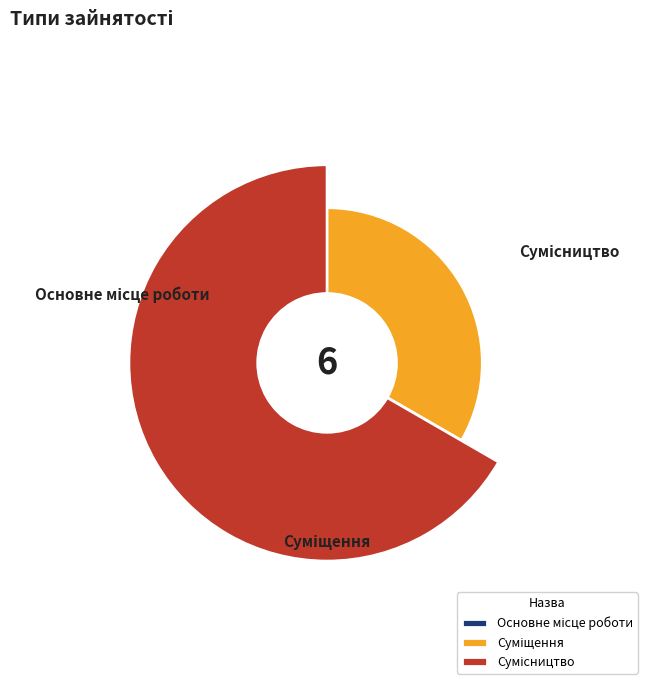

Rank the categories by value from highest to lowest.

Сумісництво, Суміщення, Основне місце роботи